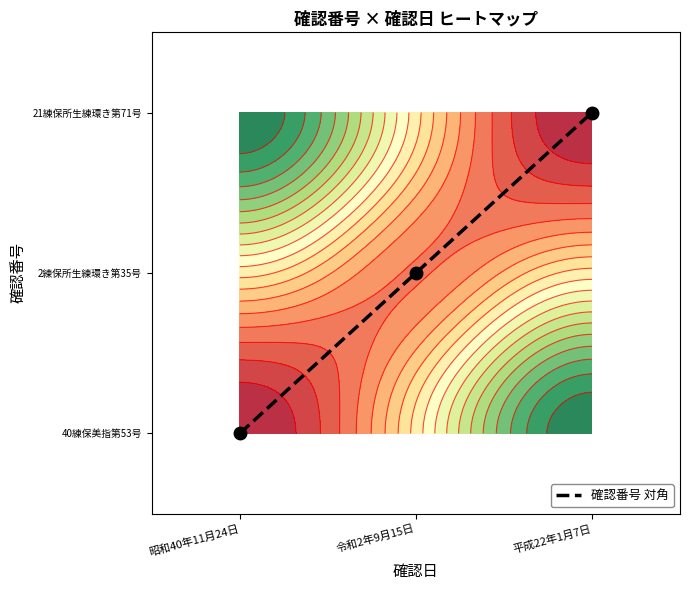

What is the greatest value displayed?

2